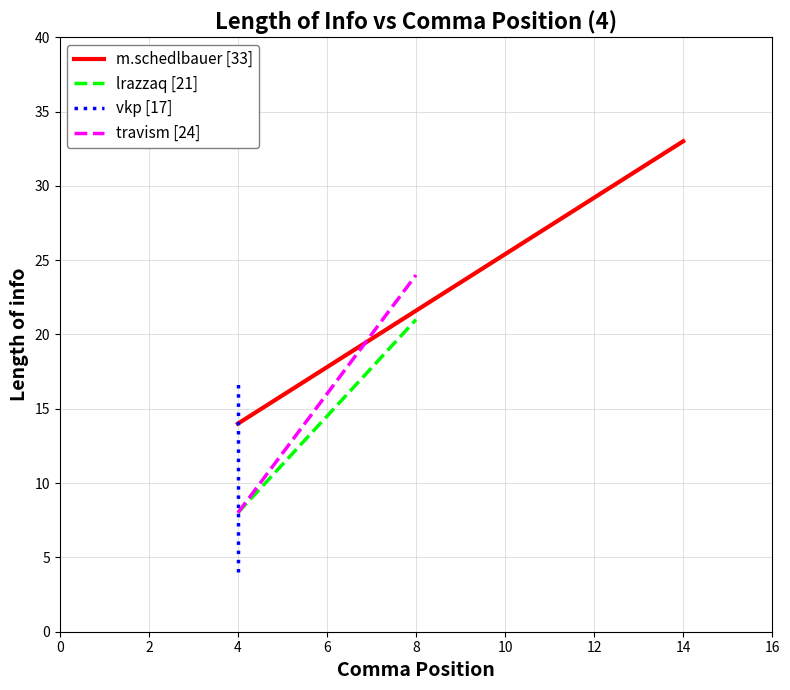

How many series are shown in this chart?

4